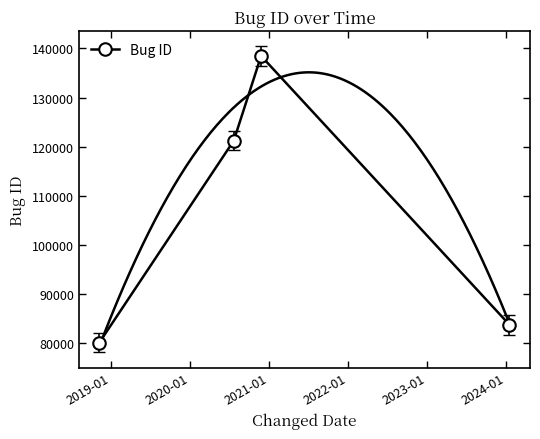

What is the value of the Bug ID point at the 3rd from the left?

138469